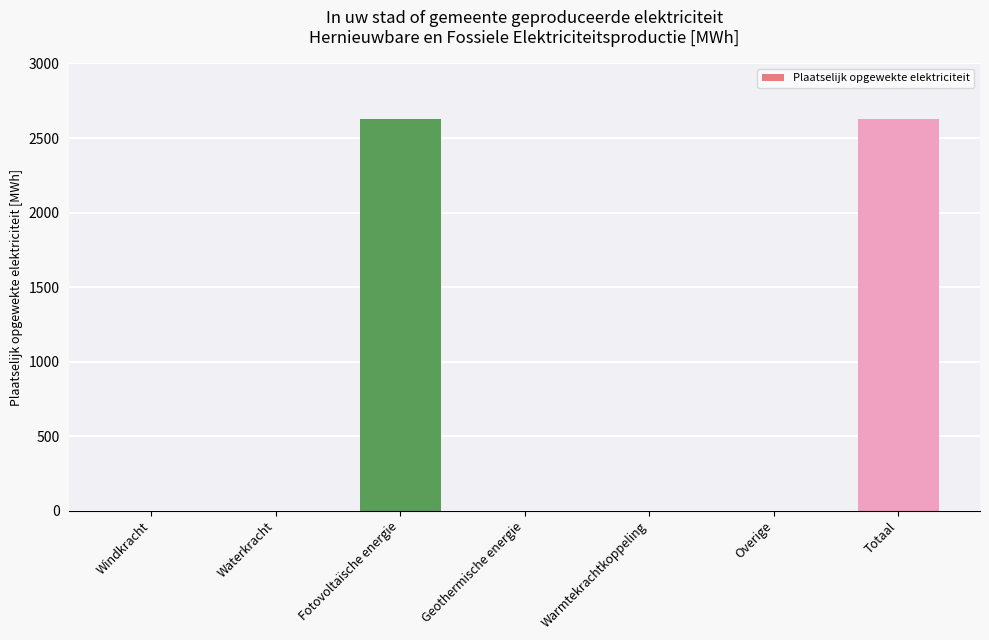

What is the greatest value displayed?

2628.6